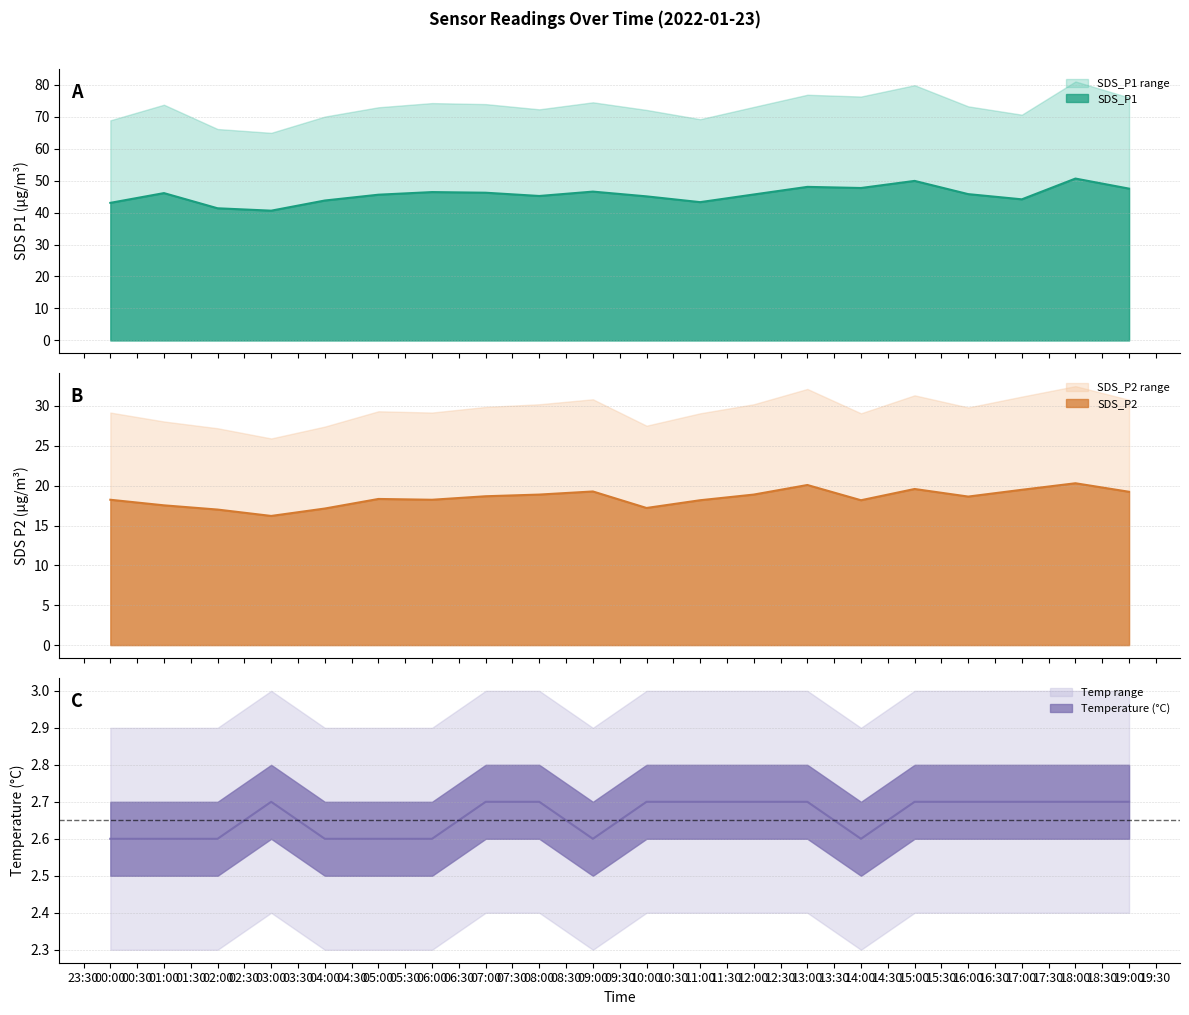

True or false: SDS_P1 and SDS_P1 range intersect in this chart.

False